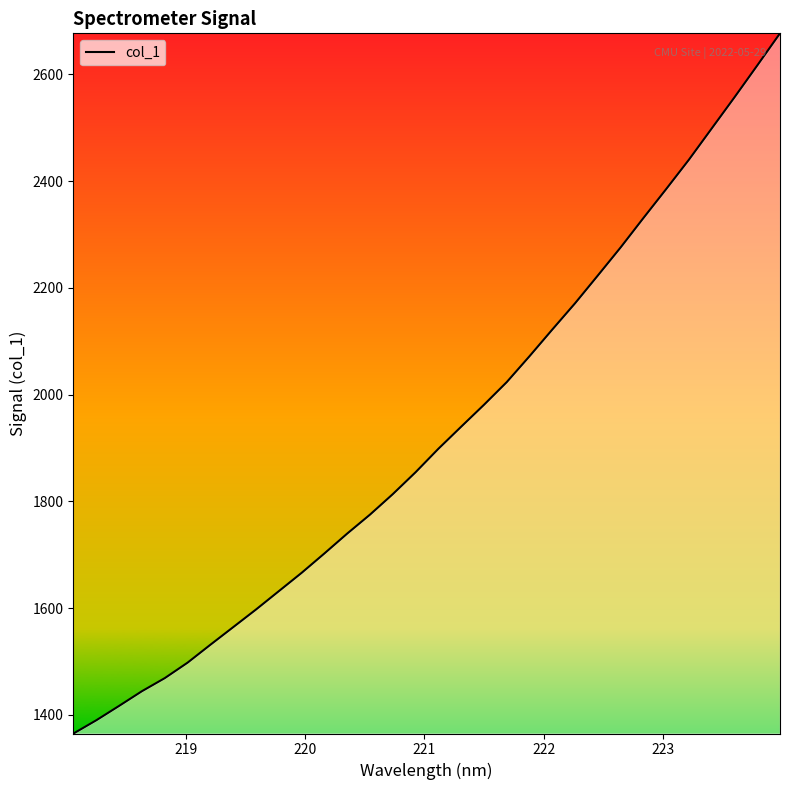

What is the value of the 10th point from the left?

1631.8